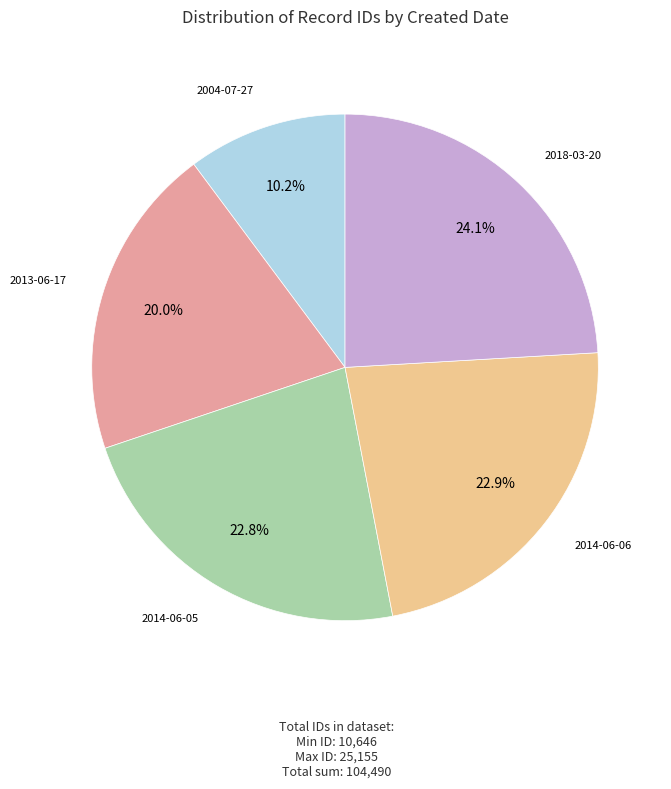

Is there a majority slice in this chart?

No